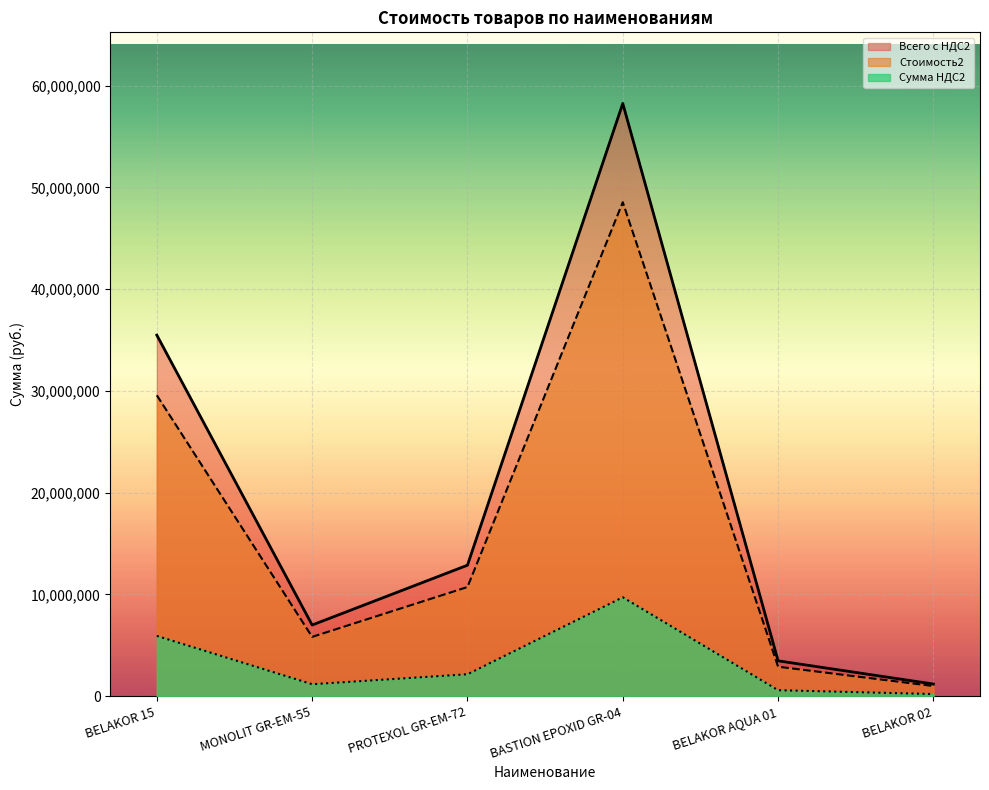

Rank the series by their maximum value, from lowest to highest.

Сумма НДС2, Стоимость2, Всего с НДС2